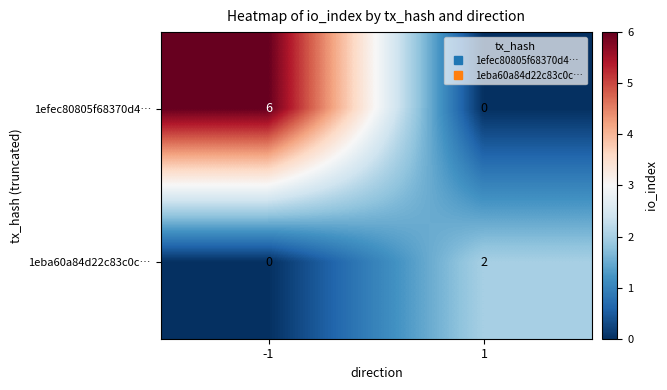

How many series are shown in this chart?

2